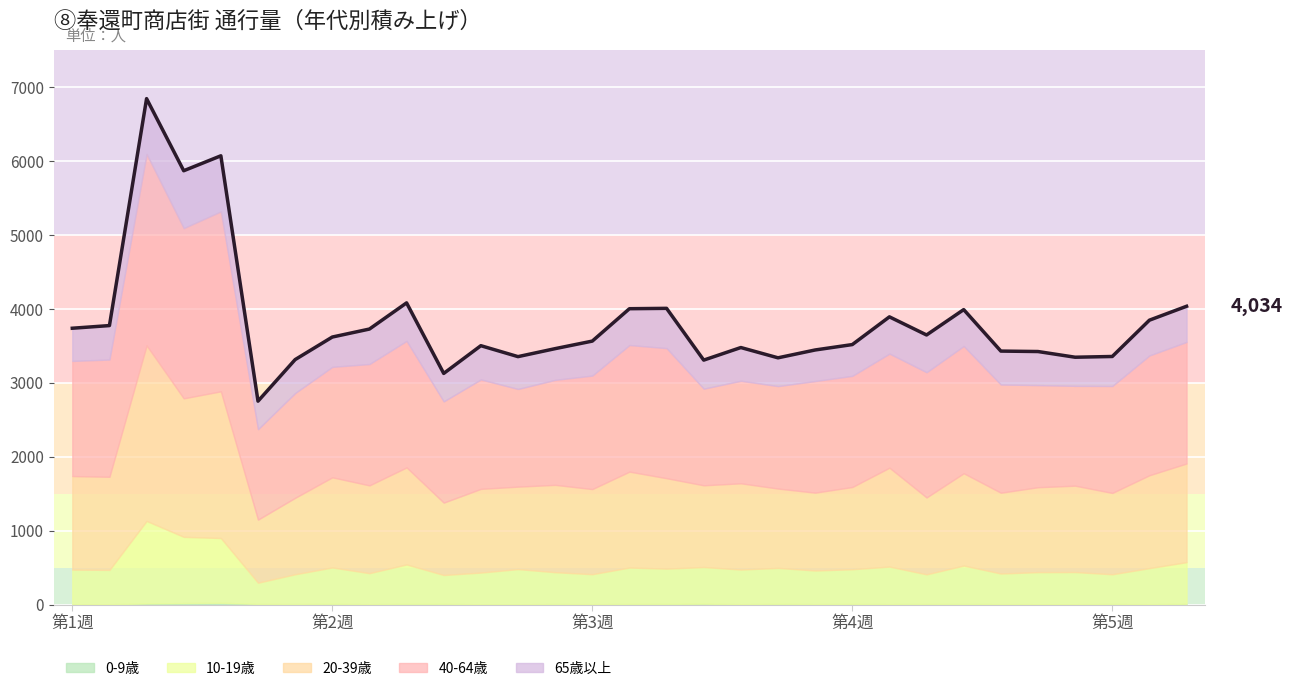

What is the label of the 30th point from the right?

第2週